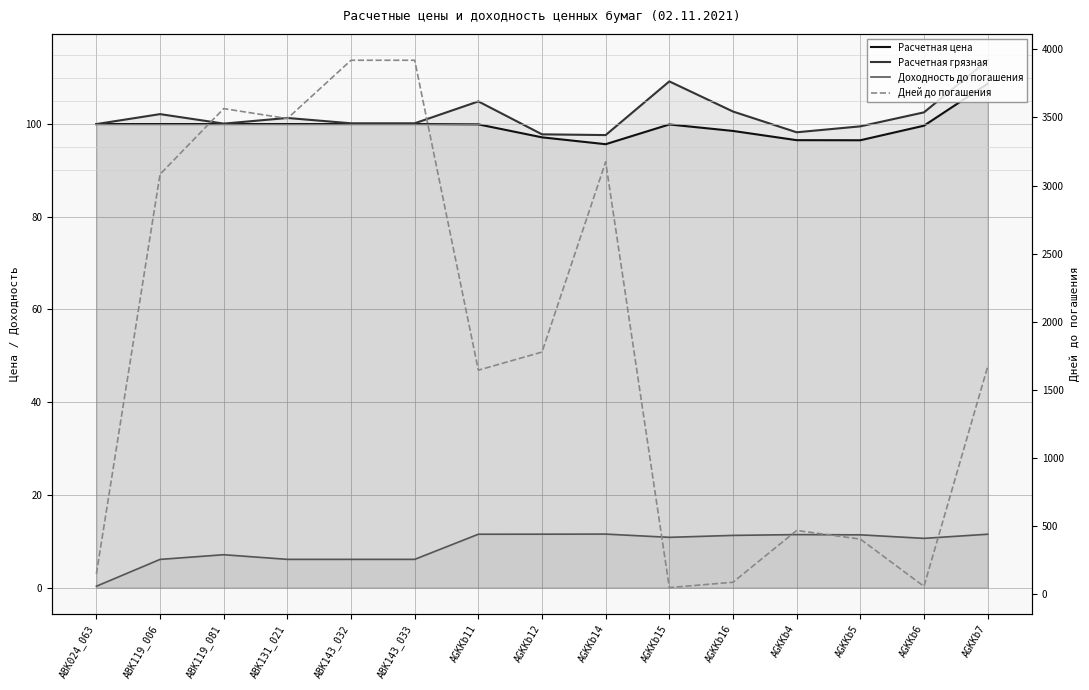

Which category has the highest value in the Дней до погашения series?

ABK143_032